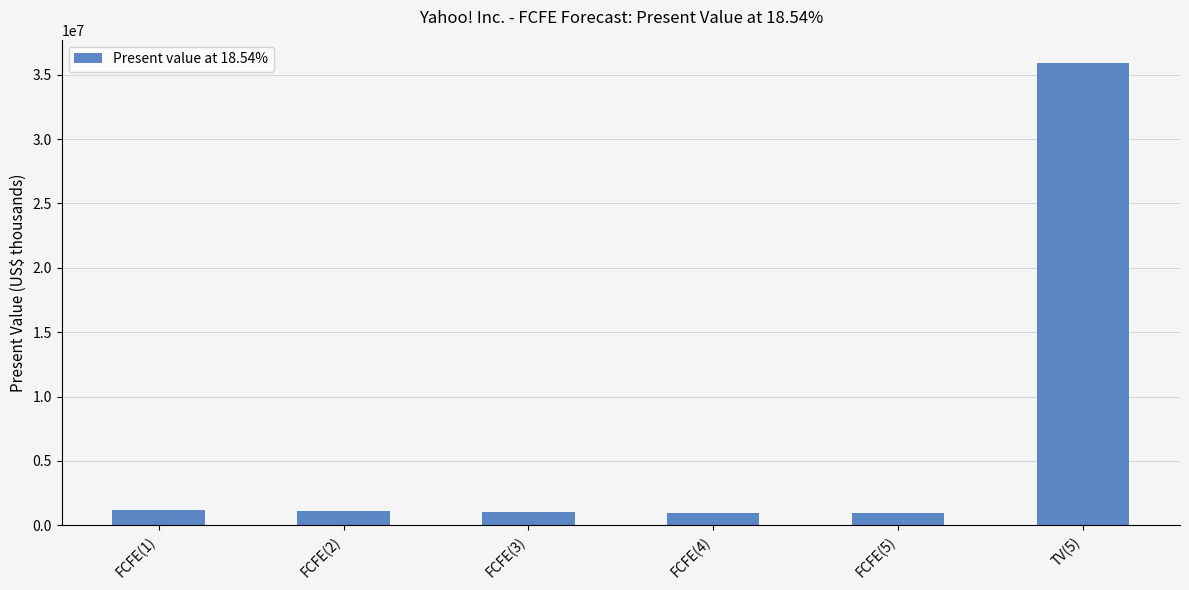

What is the label of the 1st bar from the right?

TV(5)